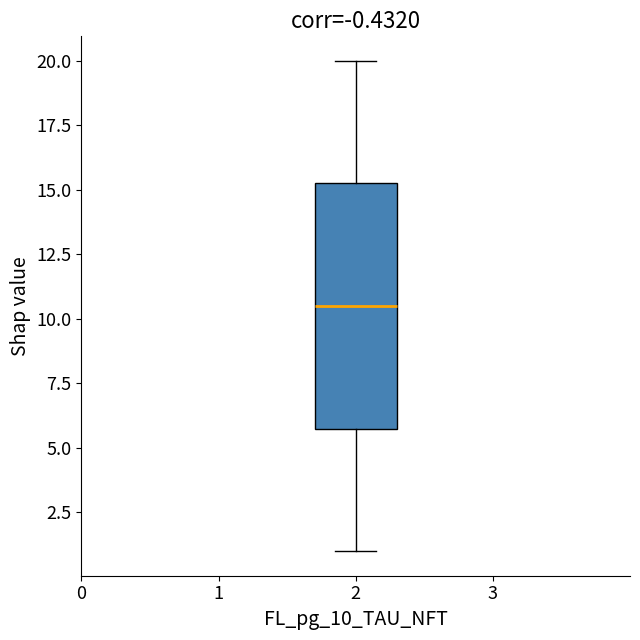

Where does the lower whisker of the box at x = 2 end on the y-axis? The values are not printed on the chart, so give them approximately, as read against the axis.

1.0